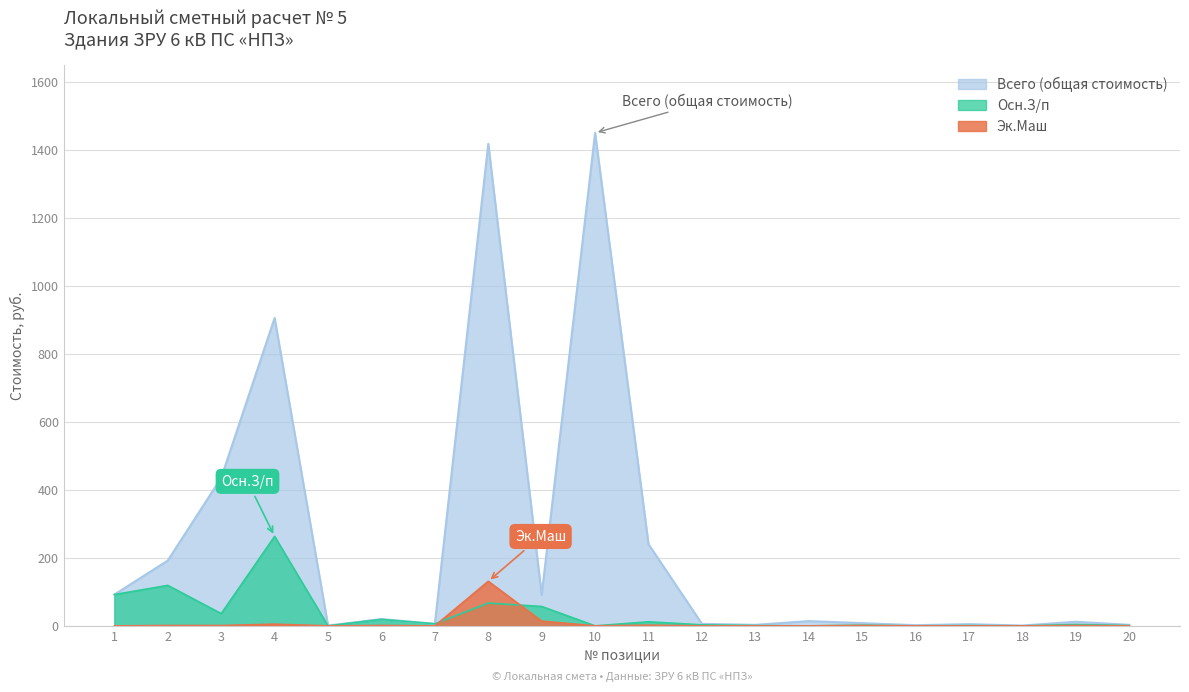

What are all the series names shown in the legend?

Всего (общая стоимость), Осн.З/п, Эк.Маш